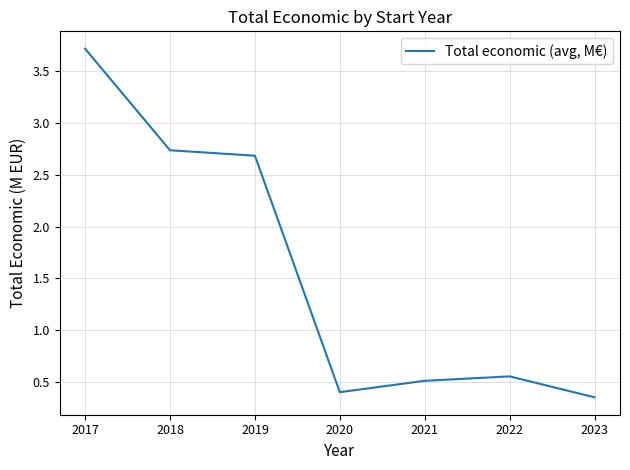

The chart shows a value of 2.7 at 2018. True or false?

True